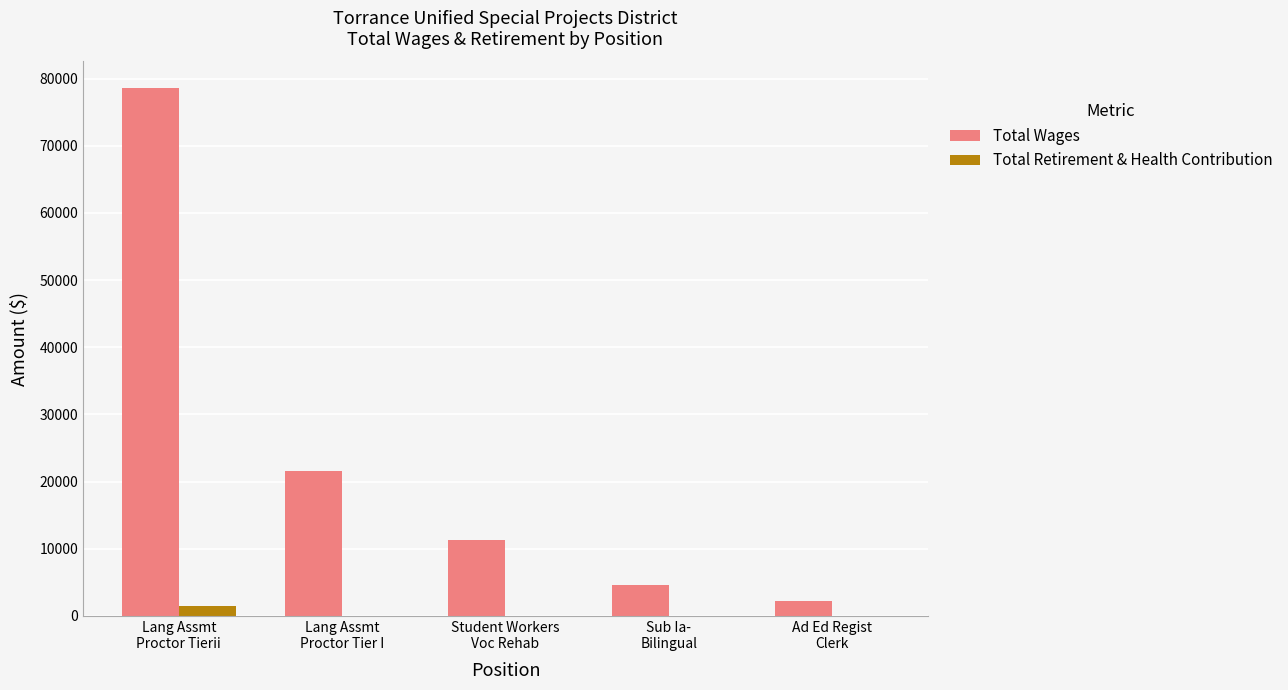

Which series has the largest range (max minus min)?

Total Wages